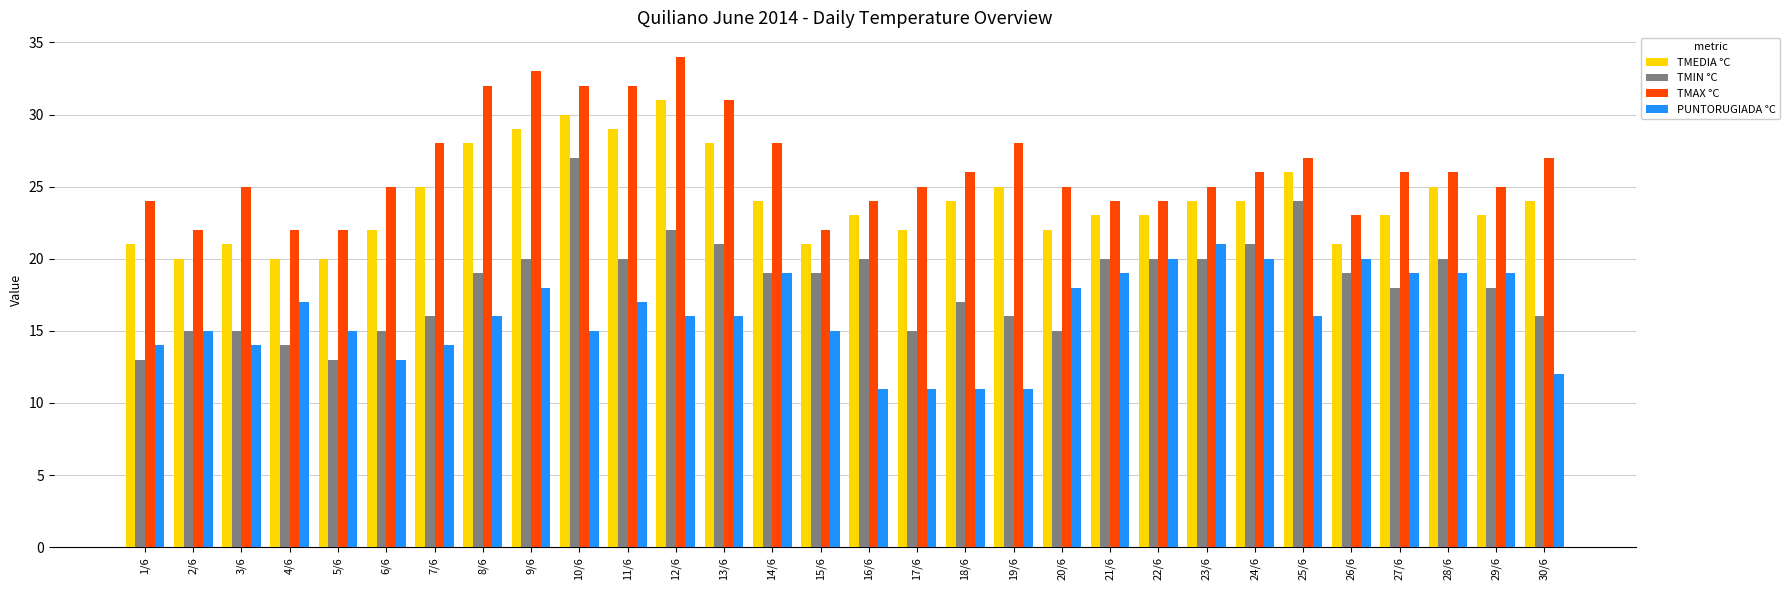

List the series in order of their overall mean, lowest first.

PUNTORUGIADA °C, TMIN °C, TMEDIA °C, TMAX °C